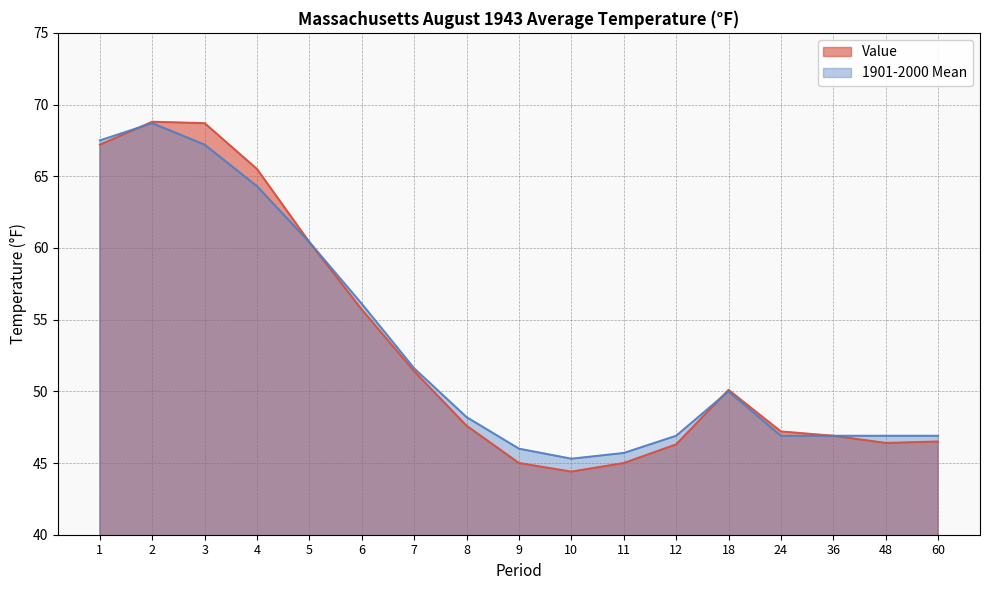

Reading left to right, transcribe all the data shown in this chart.

Value: 67.2	68.8	68.7	65.5	60.4	55.7	51.4	47.6	45.0	44.4	45.0	46.3	50.1	47.2	46.9	46.4	46.5
1901-2000 Mean: 67.5	68.7	67.2	64.3	60.4	56.1	51.6	48.2	46.0	45.3	45.7	46.9	50.0	46.9	46.9	46.9	46.9